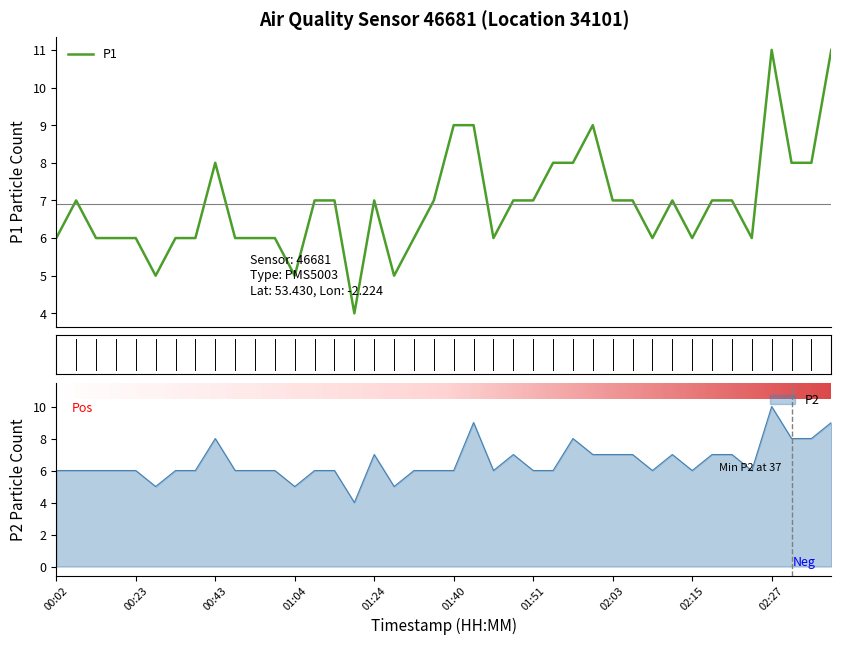

Rank the series by their average value, from highest to lowest.

P1, P2